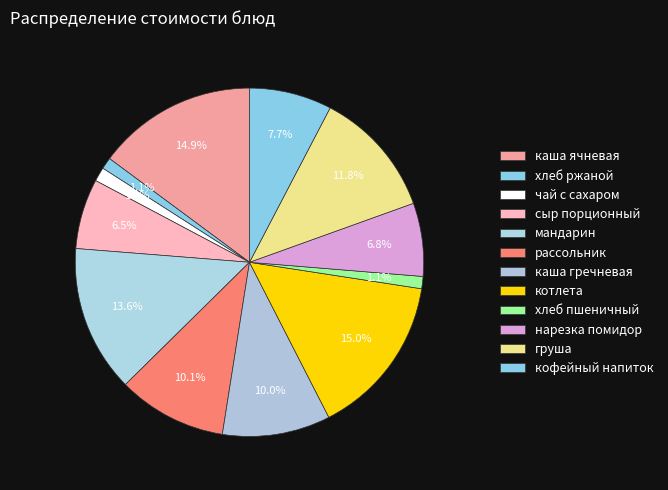

What percentage is the чай с сахаром slice, to the nearest percent?

1%